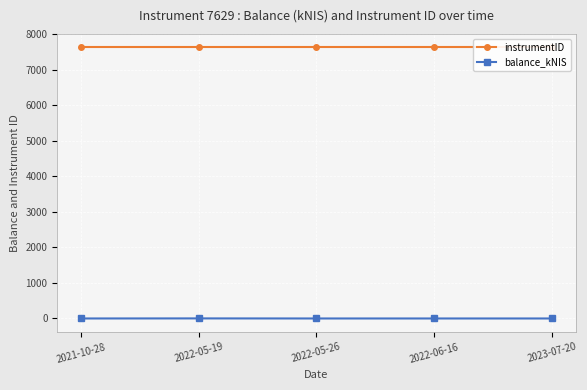

How many data points in balance_kNIS are above 0?

1